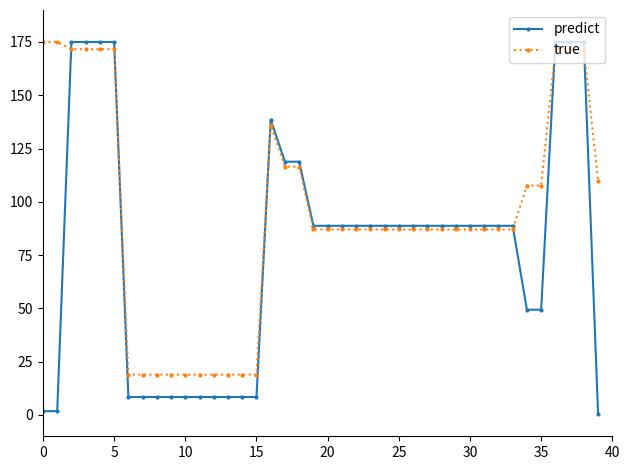

Is this an area chart (filled region under the line)?

No